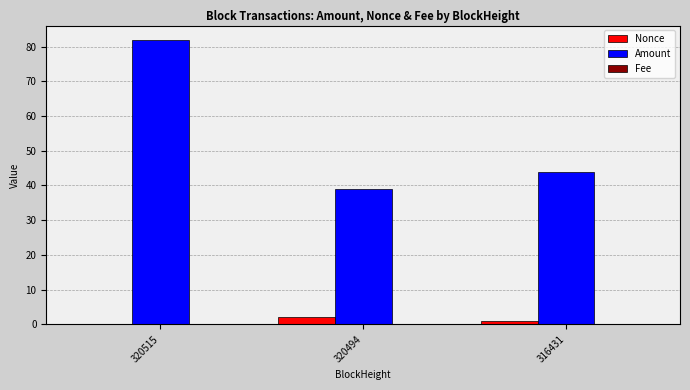

How many groups of bars are there?

3